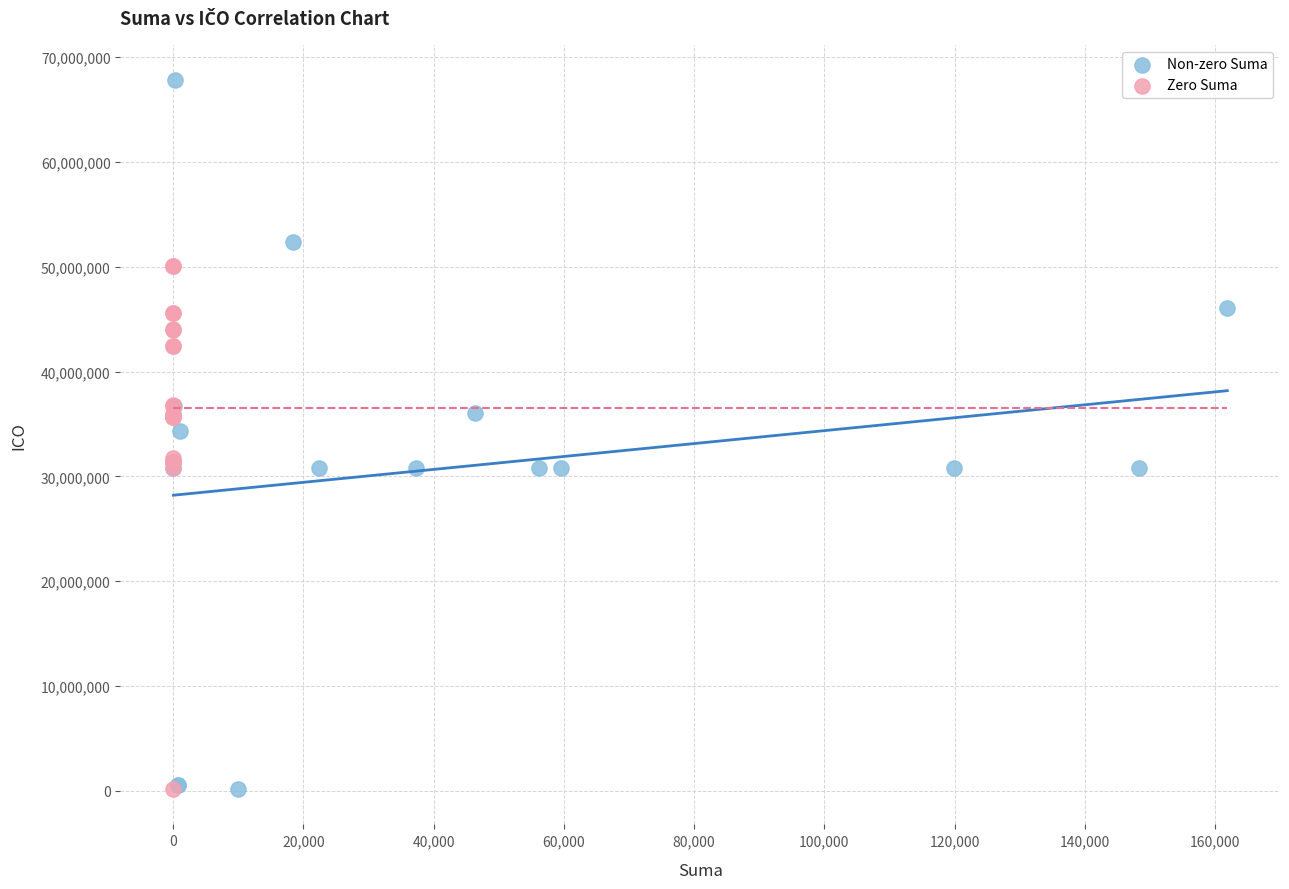

Which series contains the highest Y value?

Non-zero Suma